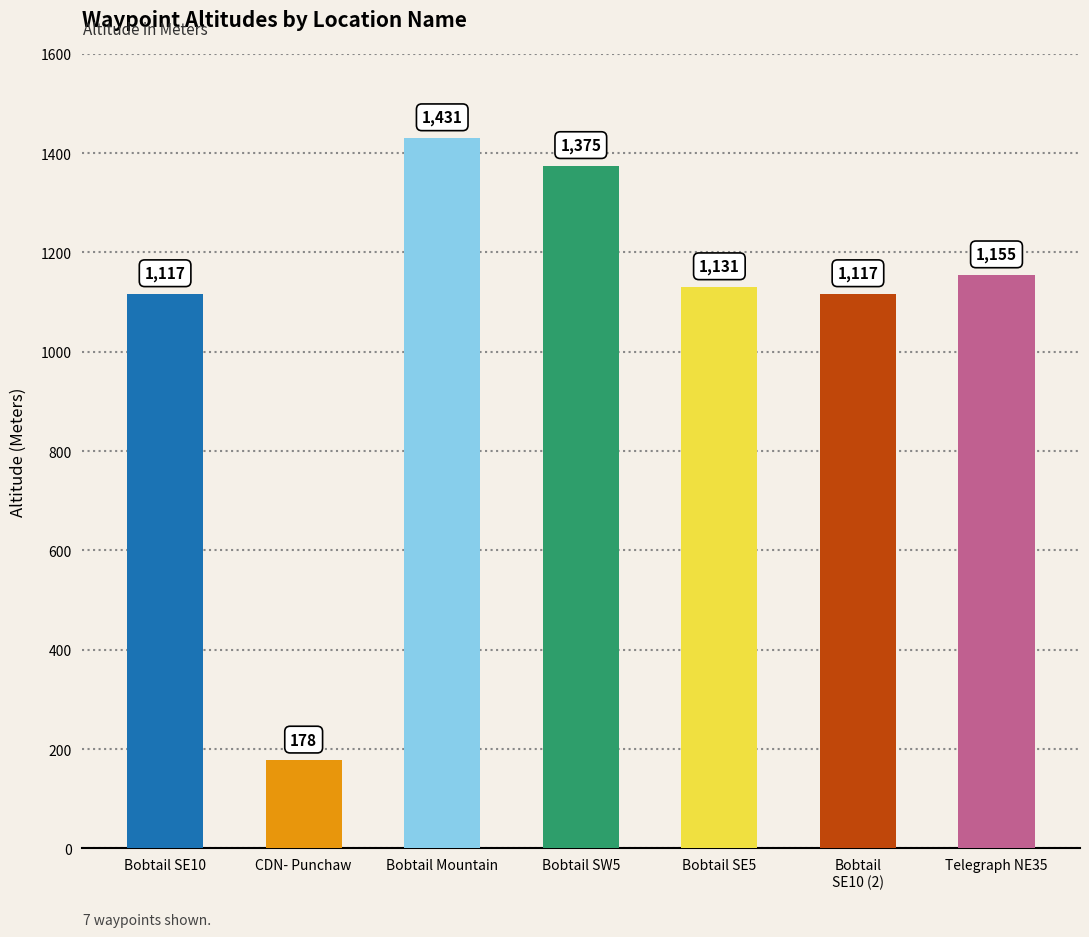

Is it true that the value at Bobtail SE5 is 1131?

True